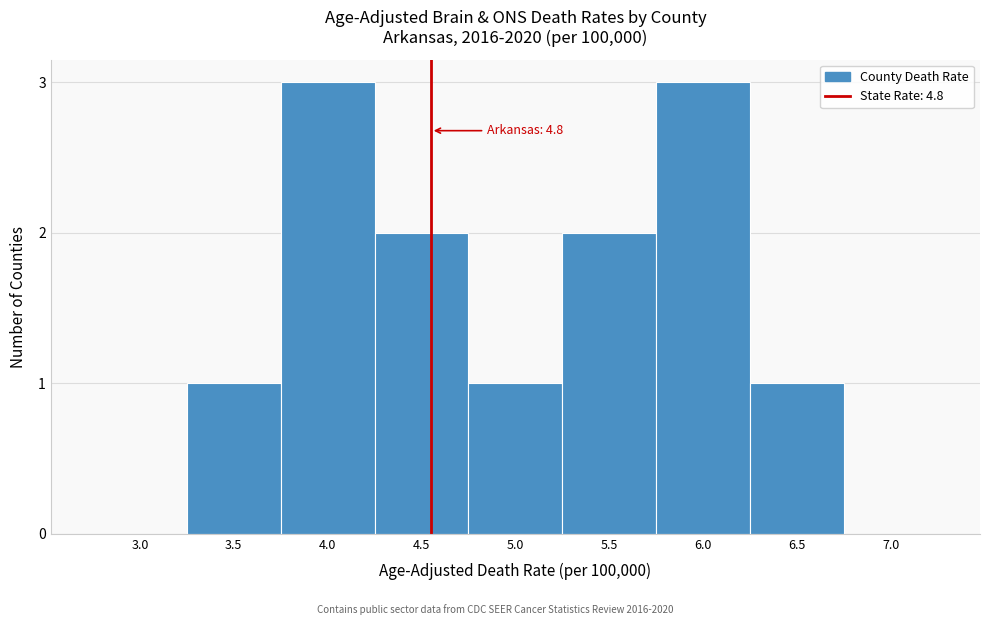

Reading right to left, what are all the values shown in this chart?

7.0=0	6.5=1	6.0=3	5.5=2	5.0=1	4.5=2	4.0=3	3.5=1	3.0=0